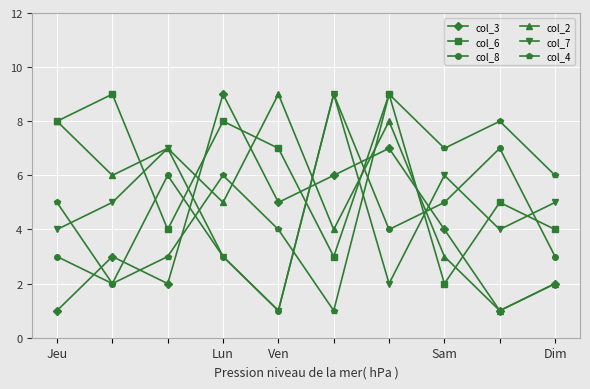

True or false: col_7 has more than 0 points higher than both neighbors.

True